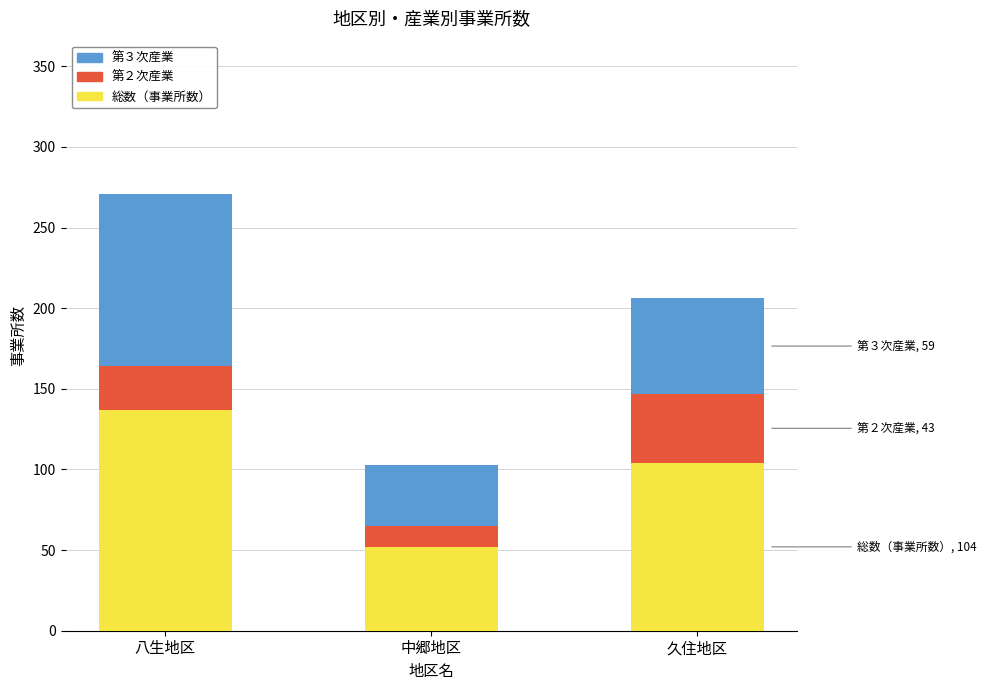

Are the bars grouped side by side (vs. stacked)?

No